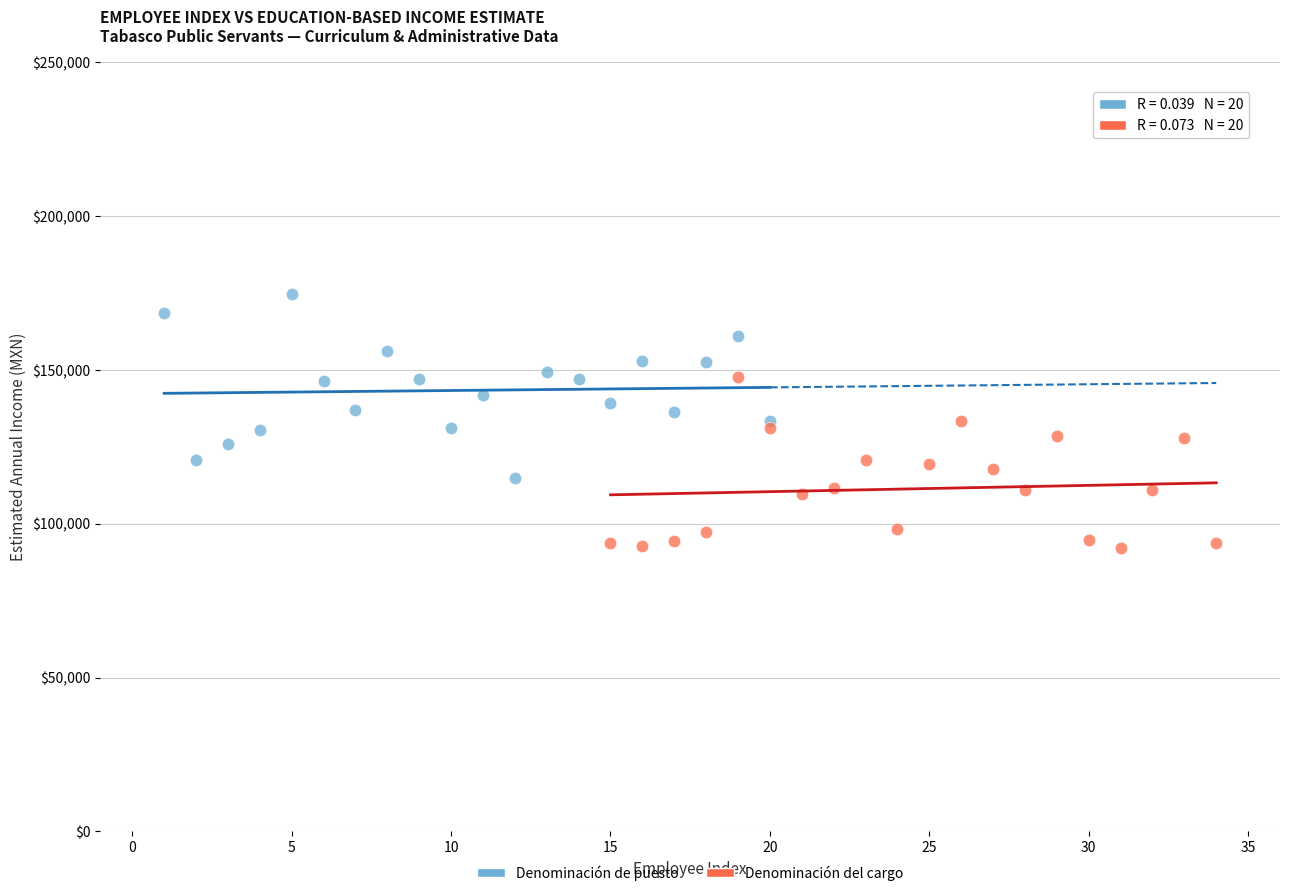

Which series contains the highest Y value?

Denominación de puesto